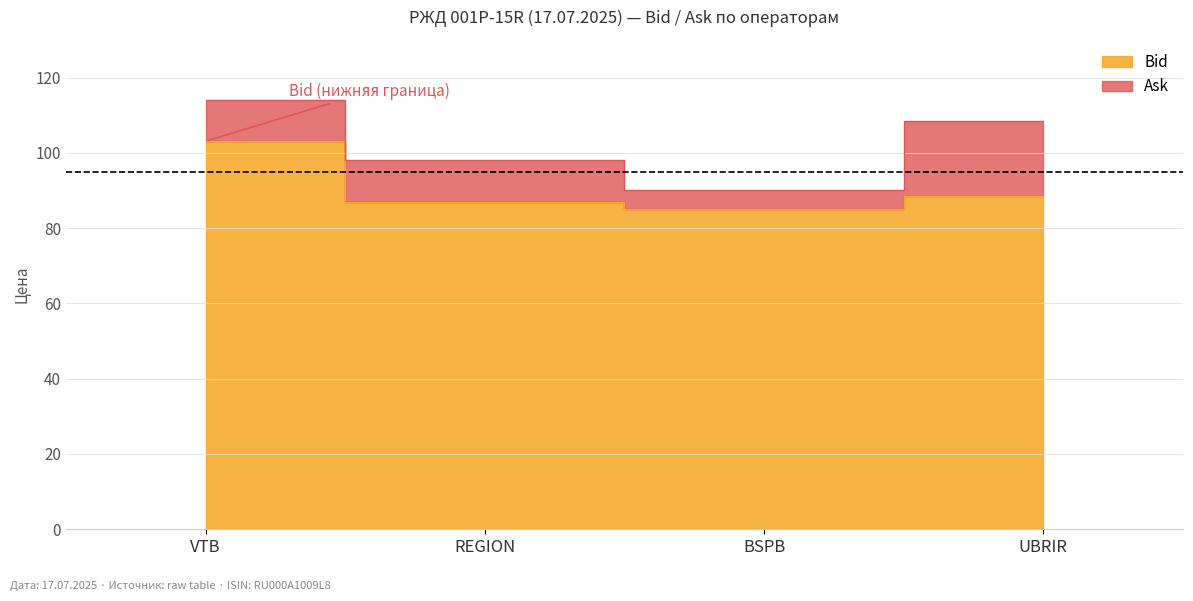

What is the sum of the Ask values at BSPB and REGION?

188.0